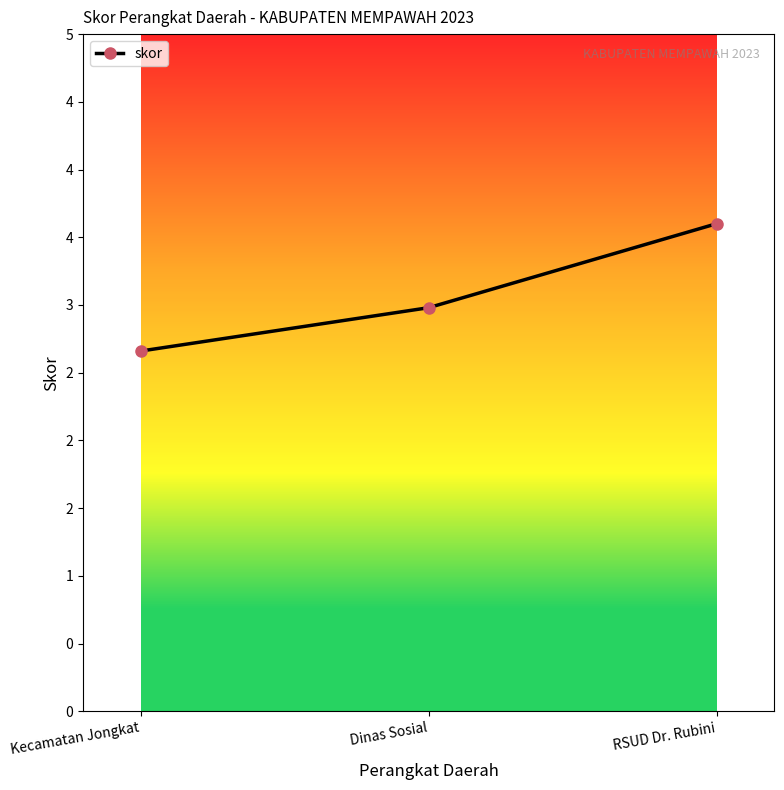

Rank the categories by value from lowest to highest.

Kecamatan Jongkat, Dinas Sosial, RSUD Dr. Rubini